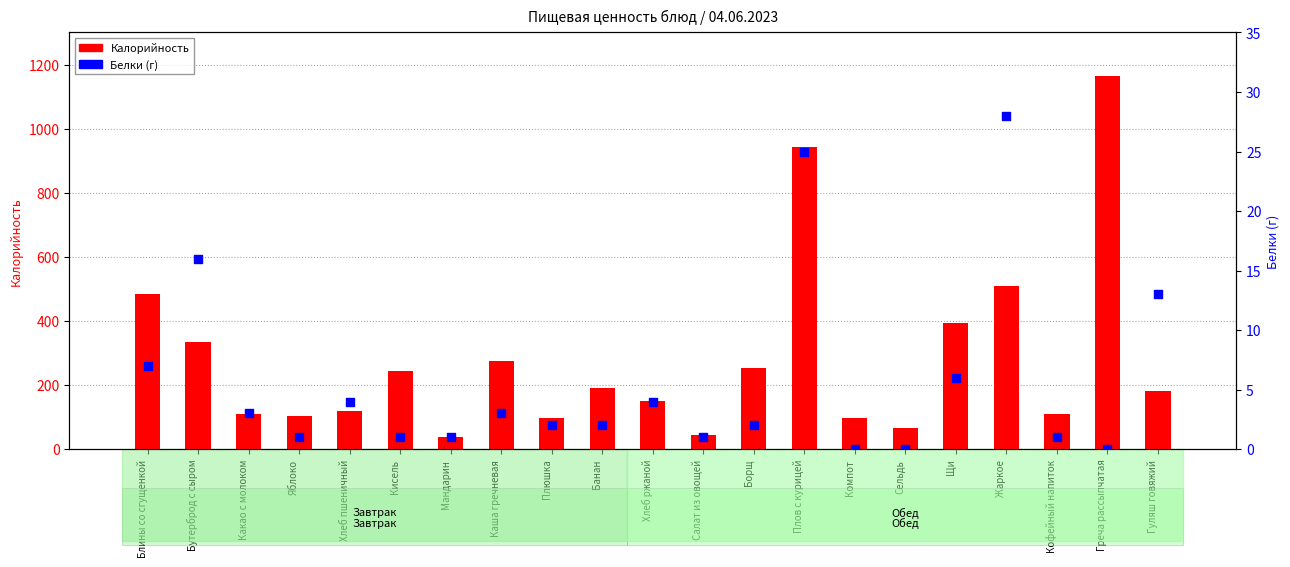

At how many categories does at least one series exceed 461?

4